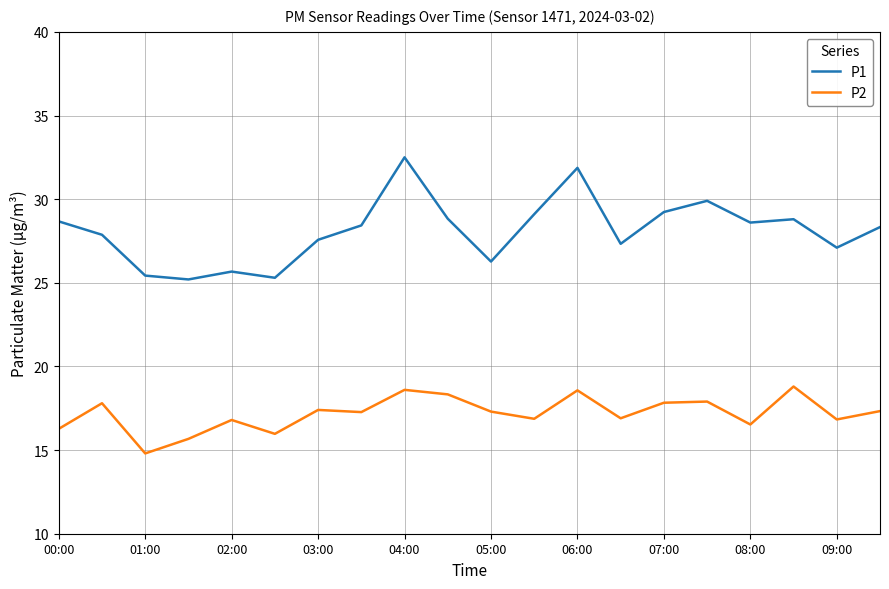

What is the greatest value displayed?

32.5